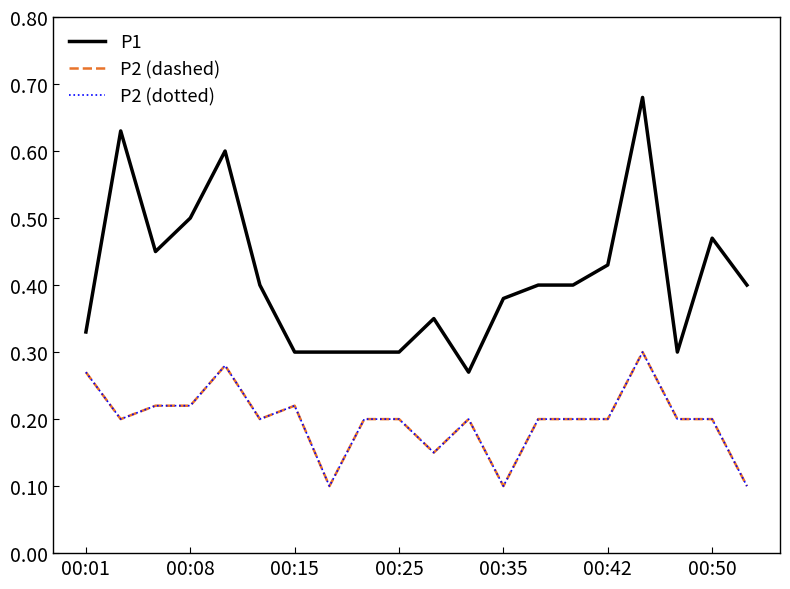

At which category does the chart reach its minimum across all series?

7